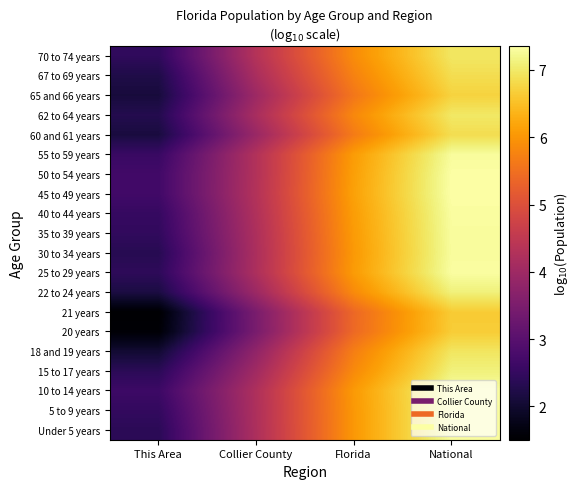

At which category is the sum across all series the highest?

National